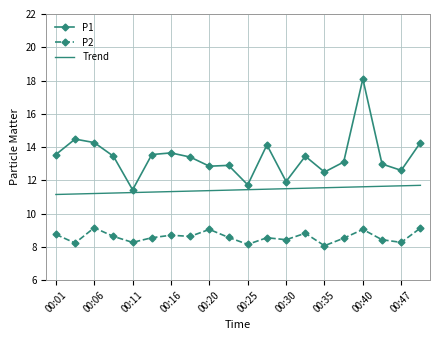

Which series has the largest range (max minus min)?

P1